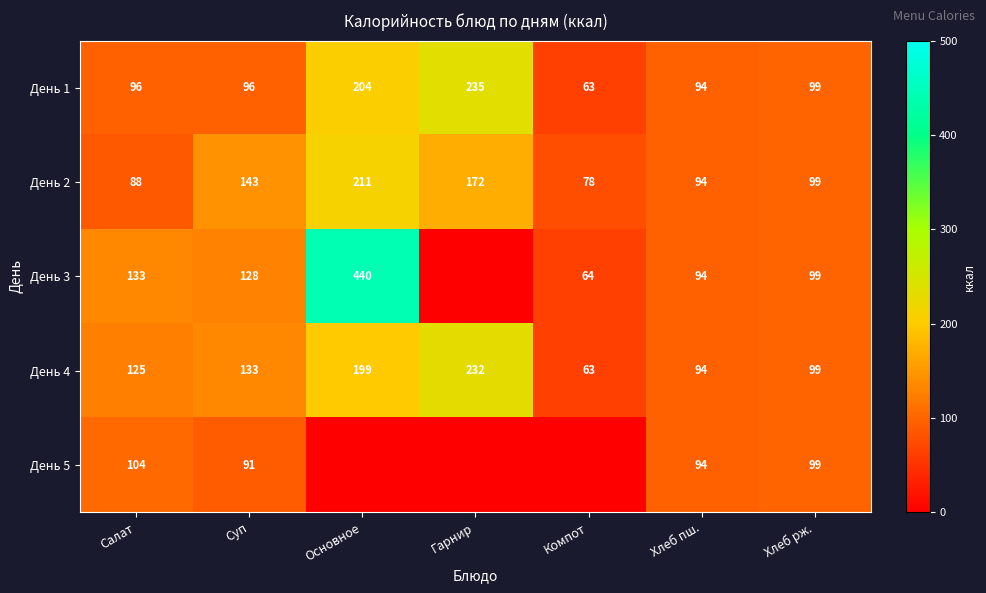

What is the highest value of the День 2 series?

211